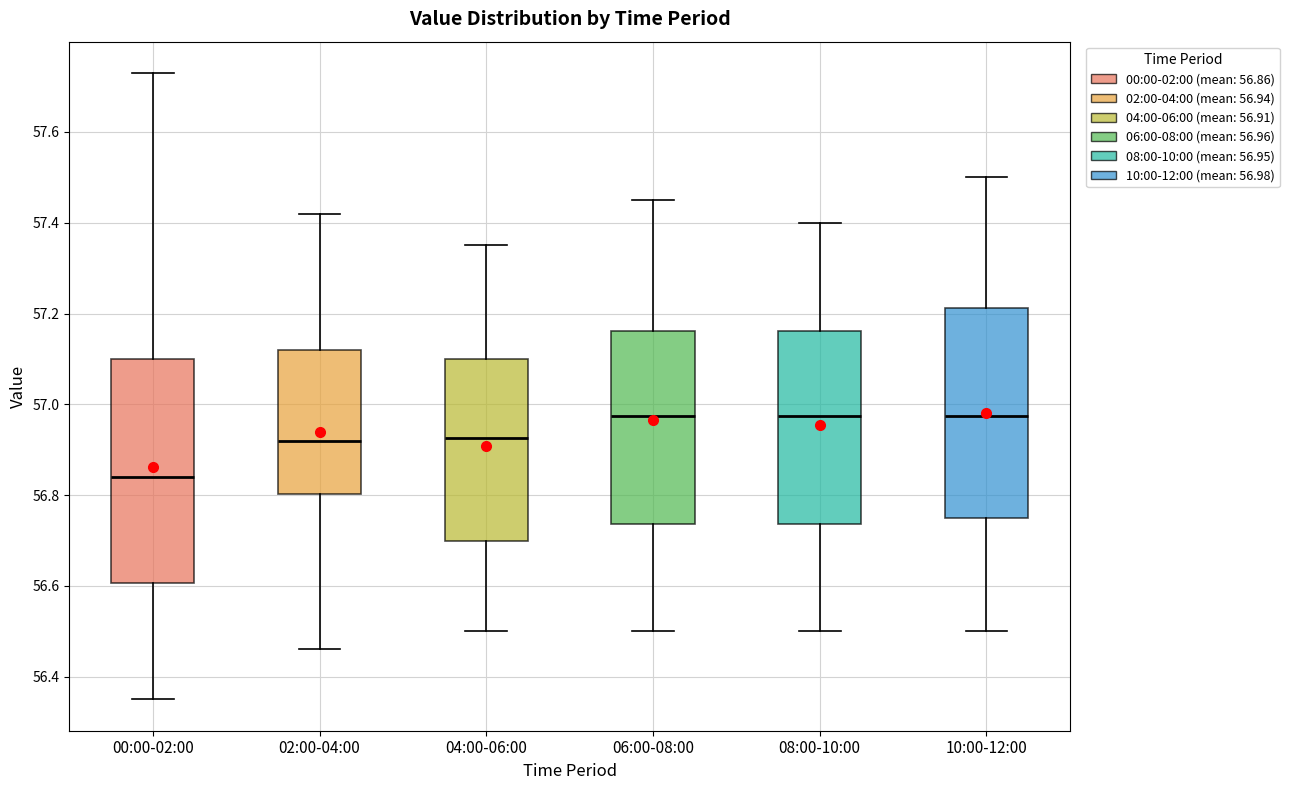

Reading left to right, transcribe this box plot: for each box, give where its median line is, the range the box spans, and where its two whiskers end, as read against the y-axis. The values are not printed on the chart, so give them approximately, as read against the axis.

00:00-02:00: median 56.84, box 56.60 to 57.10, whiskers 56.36 to 57.74
02:00-04:00: median 56.92, box 56.80 to 57.12, whiskers 56.46 to 57.42
04:00-06:00: median 56.92, box 56.70 to 57.10, whiskers 56.50 to 57.36
06:00-08:00: median 56.98, box 56.74 to 57.16, whiskers 56.50 to 57.46
08:00-10:00: median 56.98, box 56.74 to 57.16, whiskers 56.50 to 57.40
10:00-12:00: median 56.98, box 56.76 to 57.22, whiskers 56.50 to 57.50